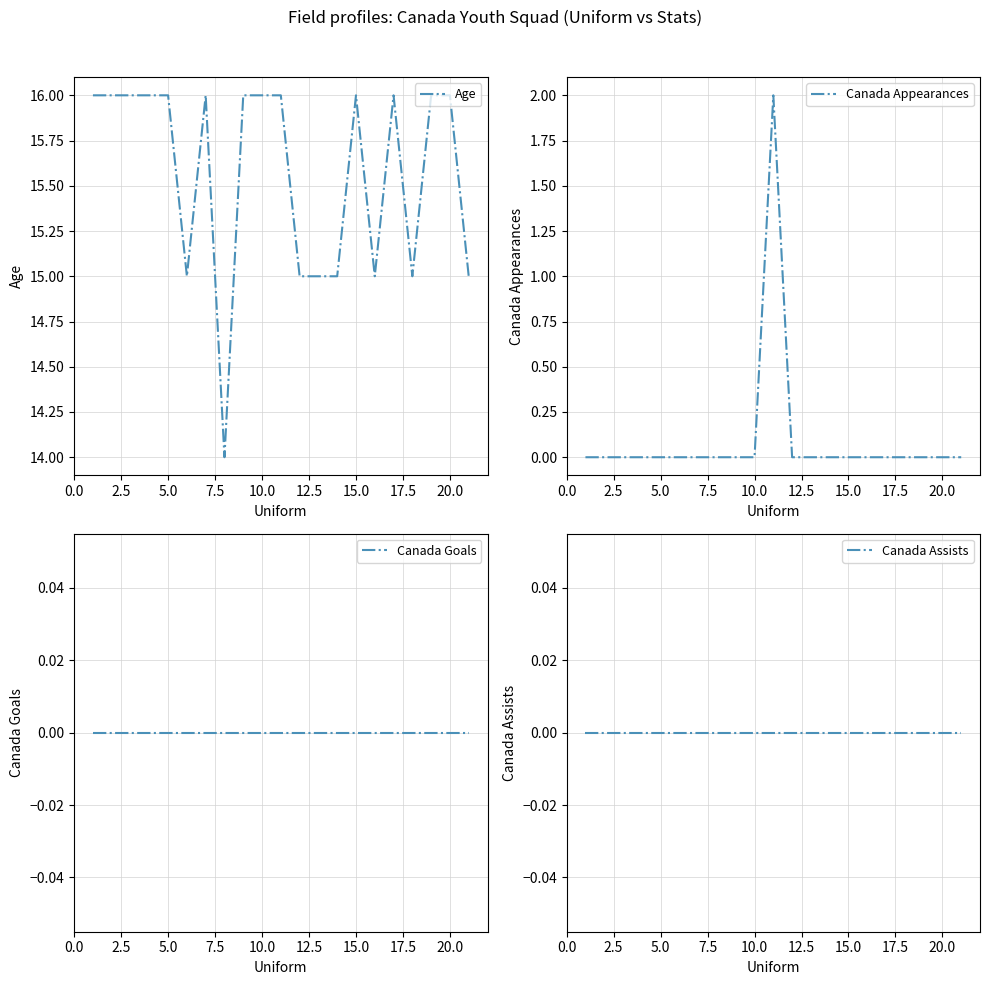

How many lines are shown in the chart?

4